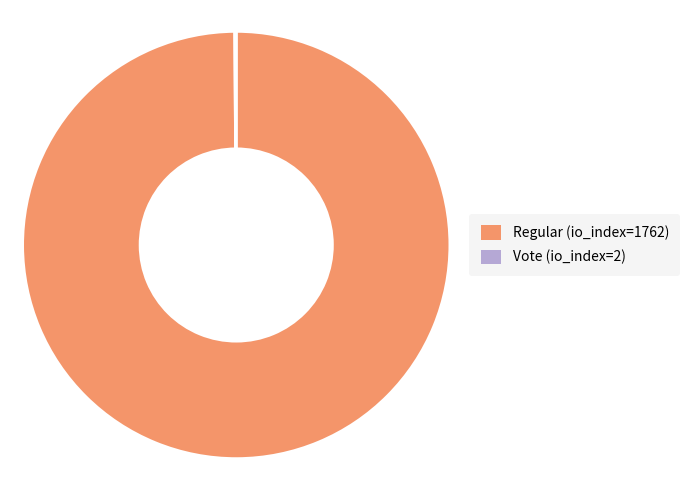

Does Regular (io_index=1762) represent more than half of the total?

Yes